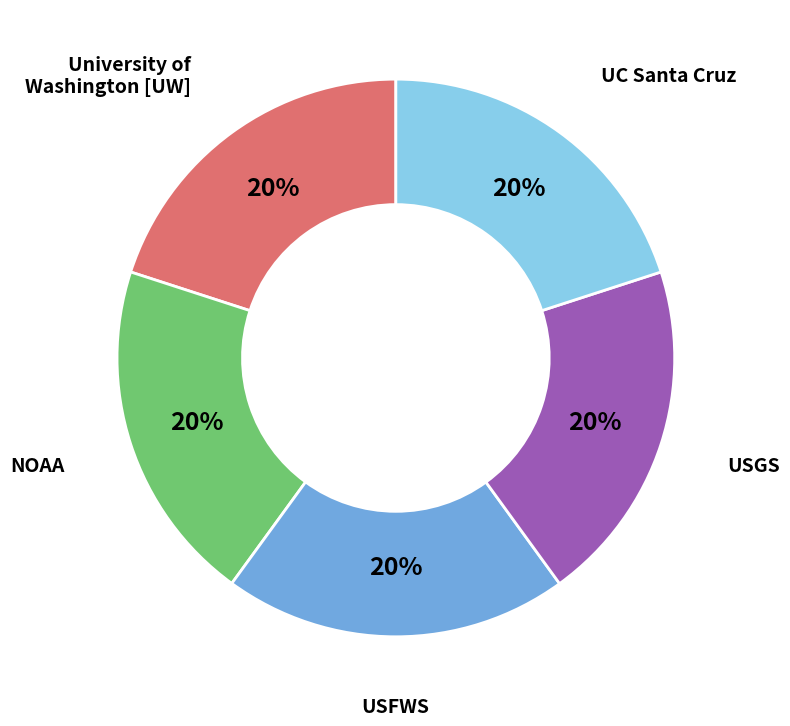

Does any single category account for the majority?

No